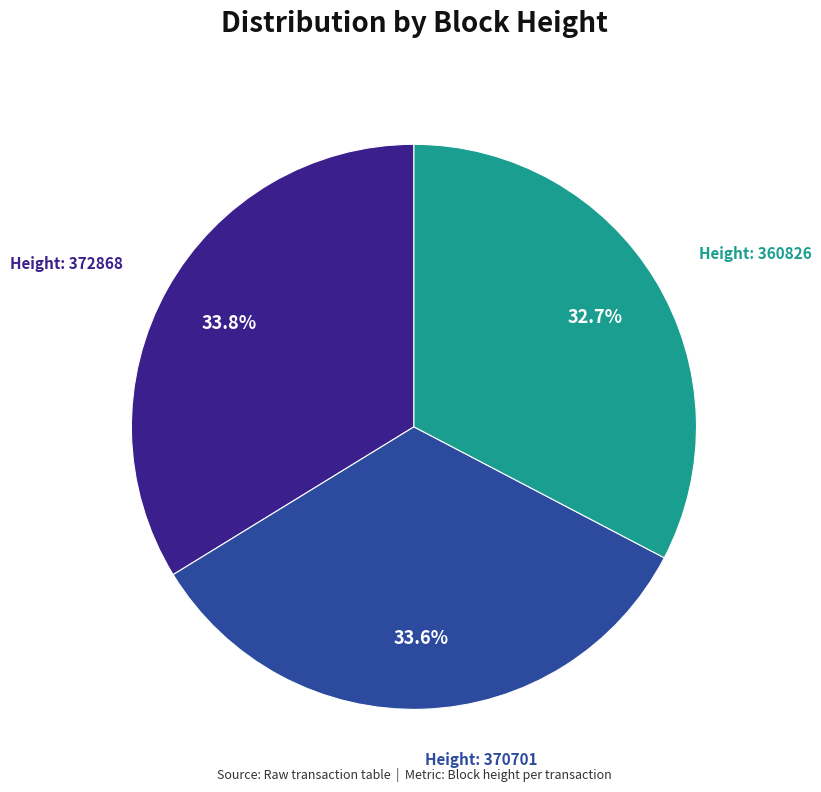

Does any single category account for the majority?

No